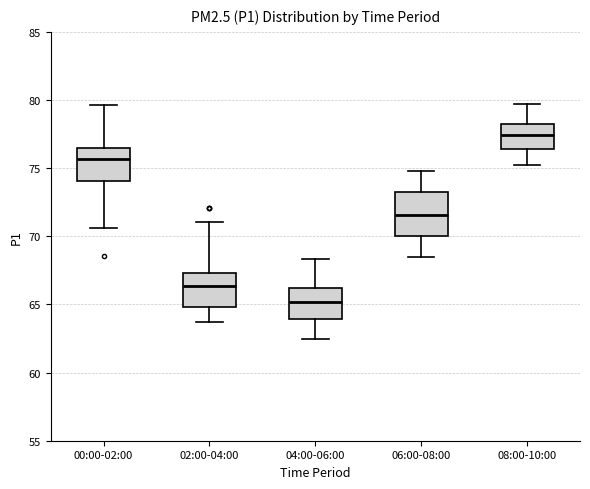

Which box has the highest median line?

08:00-10:00